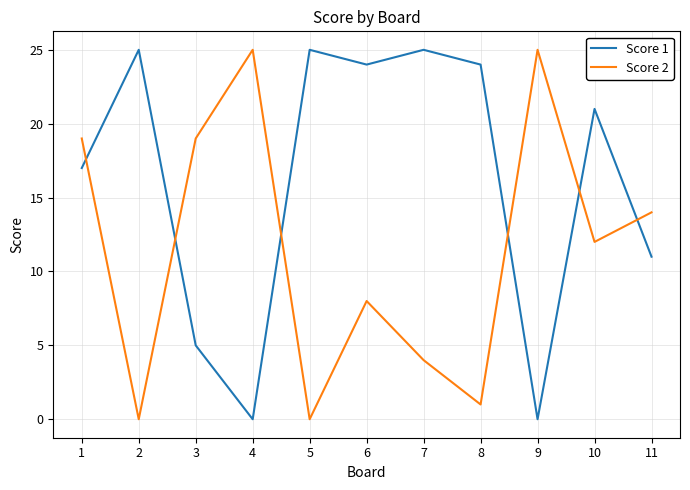

Where is the first local minimum for Score 1?

4